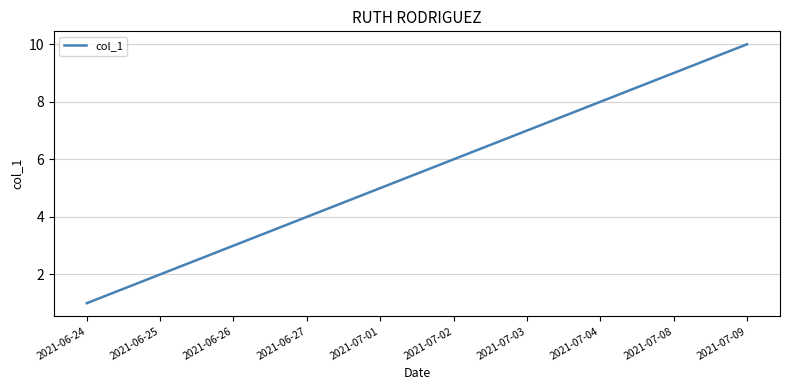

Does the chart display data point markers on the line(s)?

No